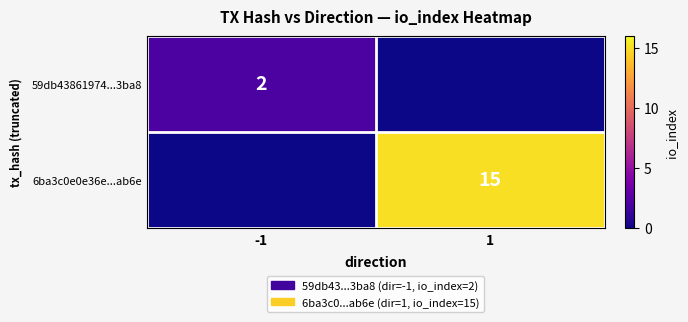

The 59db43861974...3ba8 series shows 2 at -1. True or false?

True